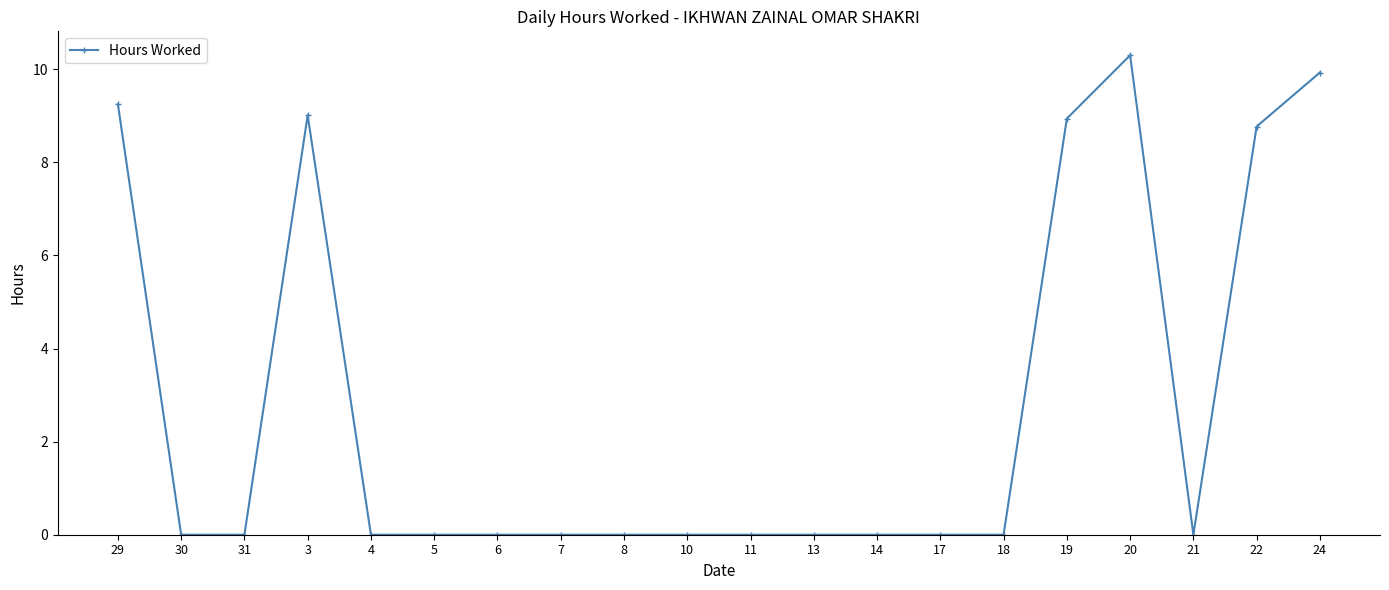

What position from the right is 6?

14